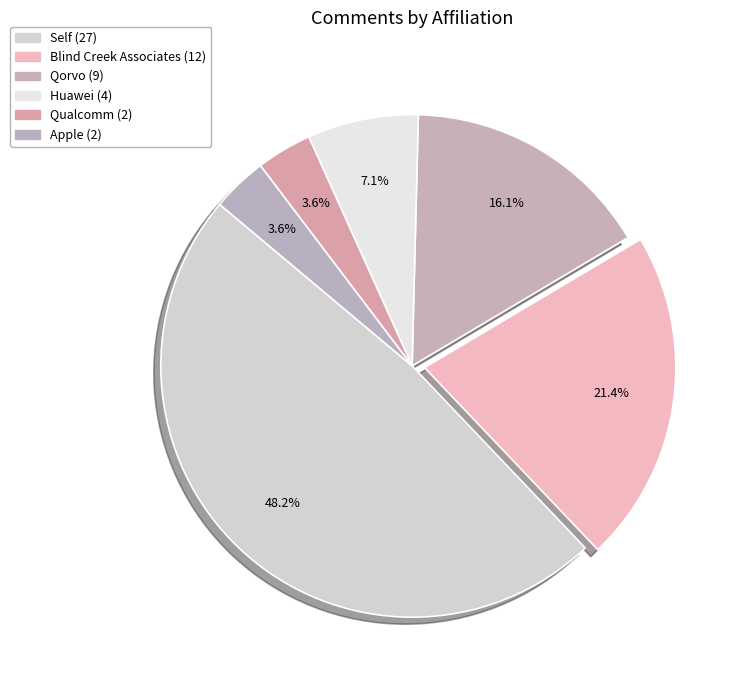

Is there any slice that represents more than half of the pie?

No